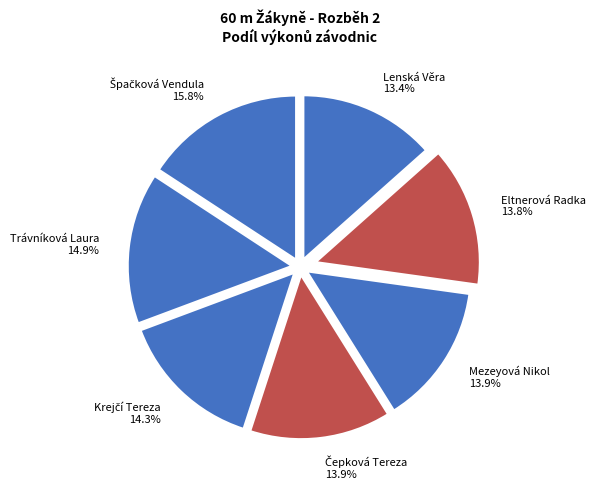

Which has a higher value, Mezeyová Nikol 13.9% or Trávníková Laura 14.9%?

Trávníková Laura 14.9%